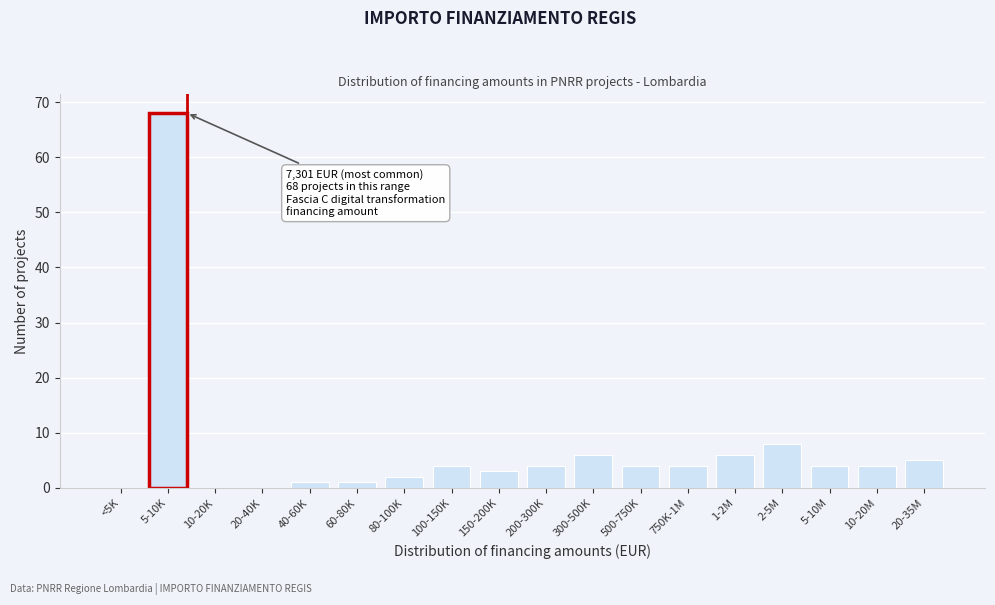

Reading left to right, list all the values displayed in this chart.

<5K=0	5-10K=68	10-20K=0	20-40K=0	40-60K=1	60-80K=1	80-100K=2	100-150K=4	150-200K=3	200-300K=4	300-500K=6	500-750K=4	750K-1M=4	1-2M=6	2-5M=8	5-10M=4	10-20M=4	20-35M=5